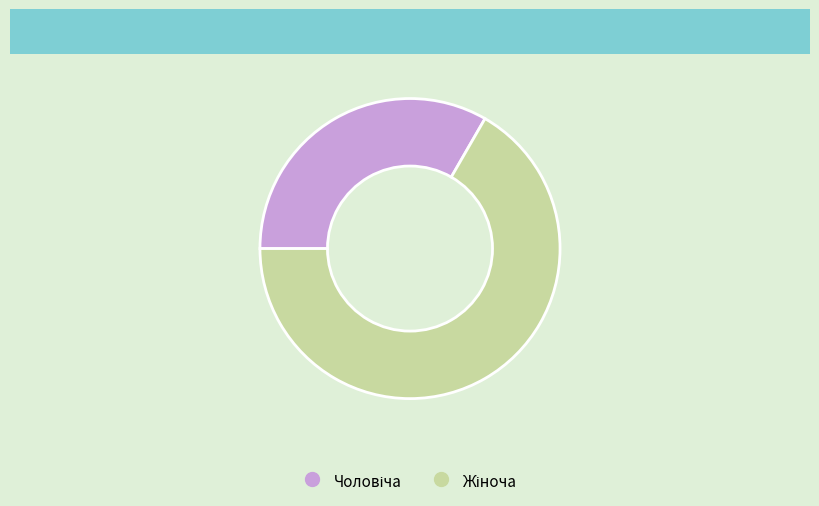

Is there any slice that represents more than half of the pie?

Yes